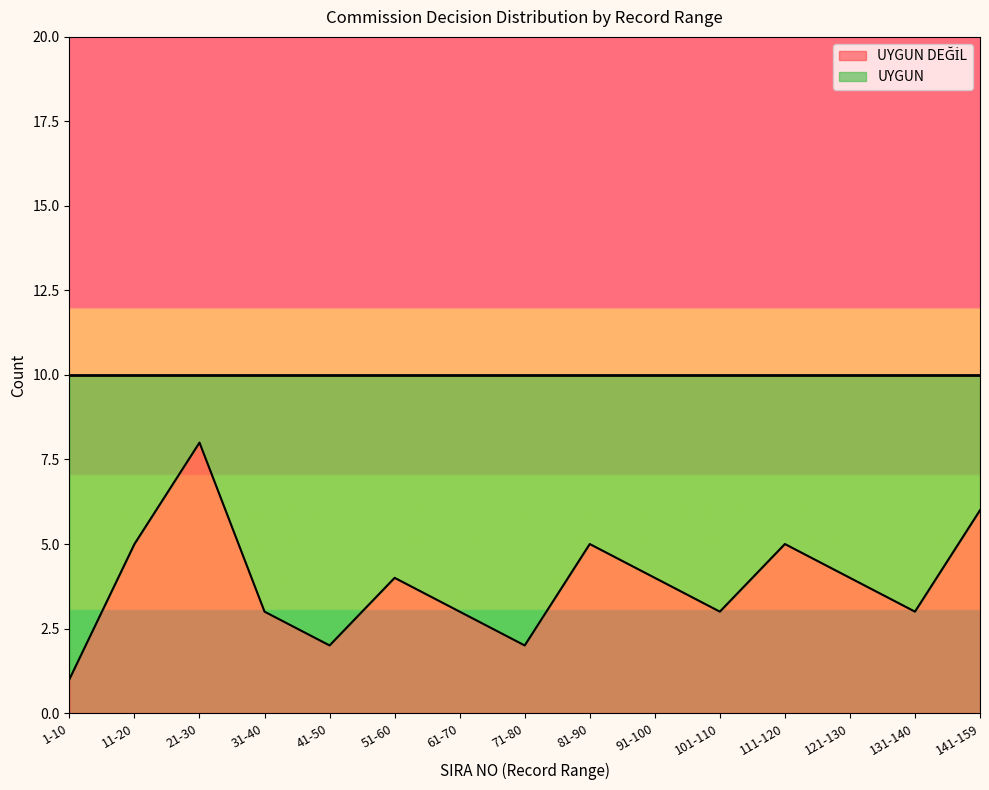

What is the label of the 6th point from the left?

51-60